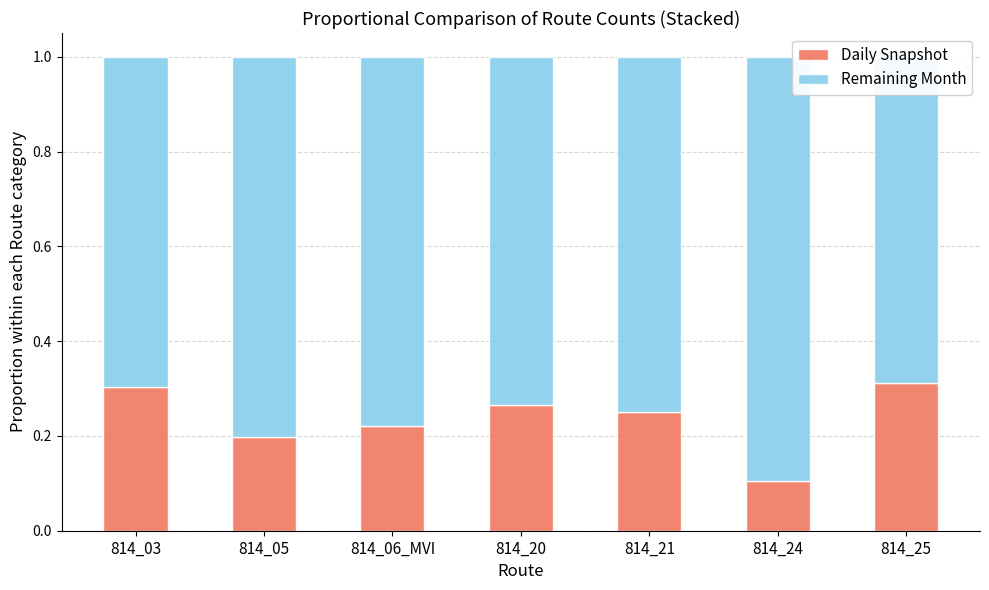

What position from the right is 814_24?

2